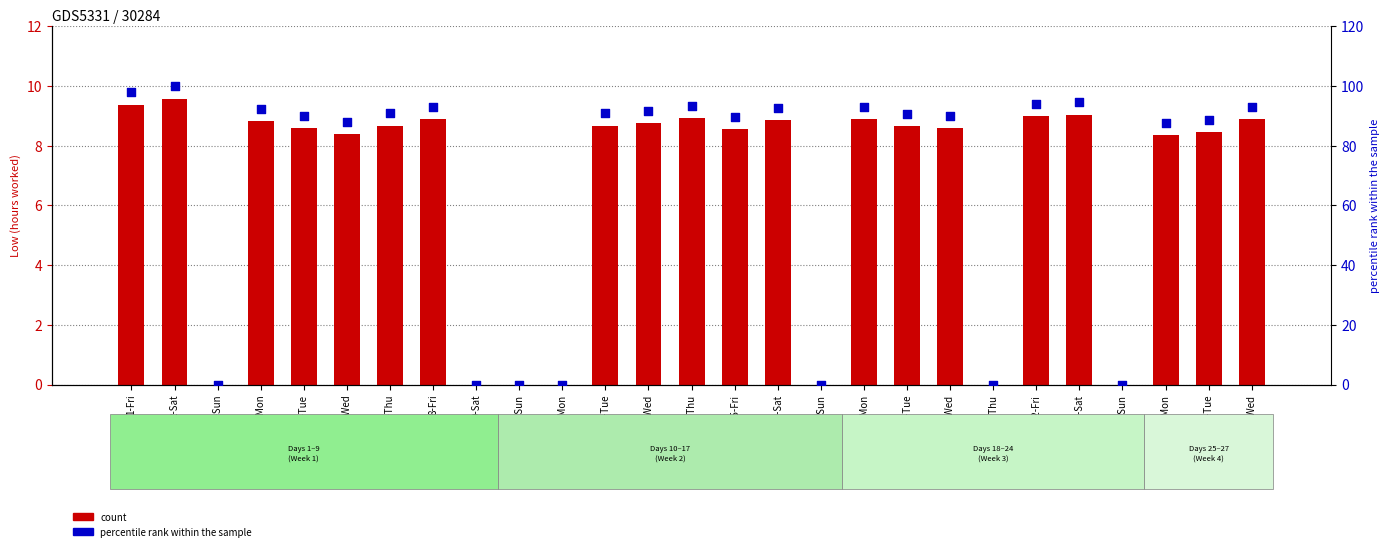

Which series contains the lowest Y value?

count